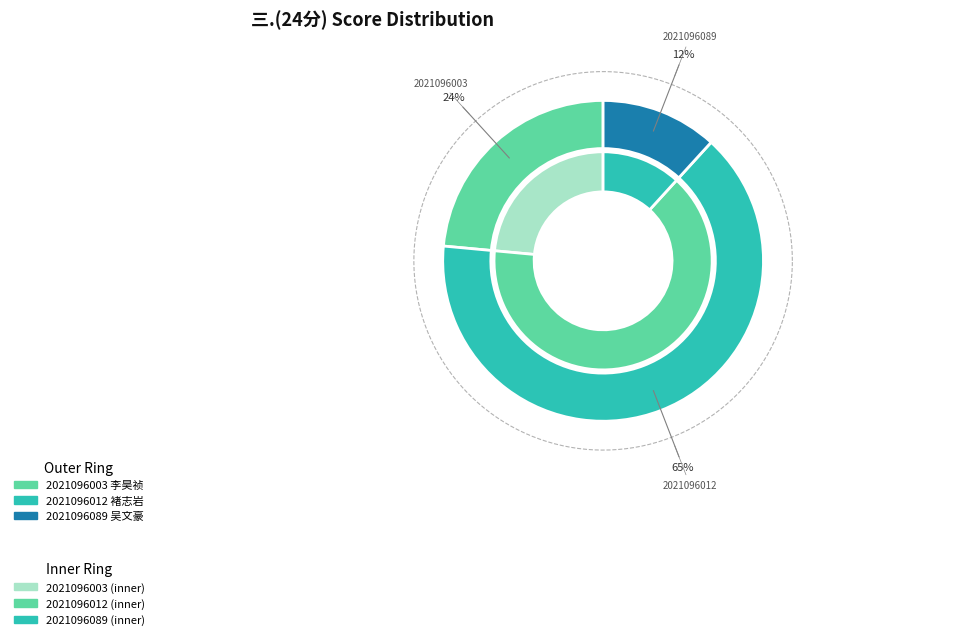

Combined, do 2021096089 and 2021096012 account for over 50%?

Yes